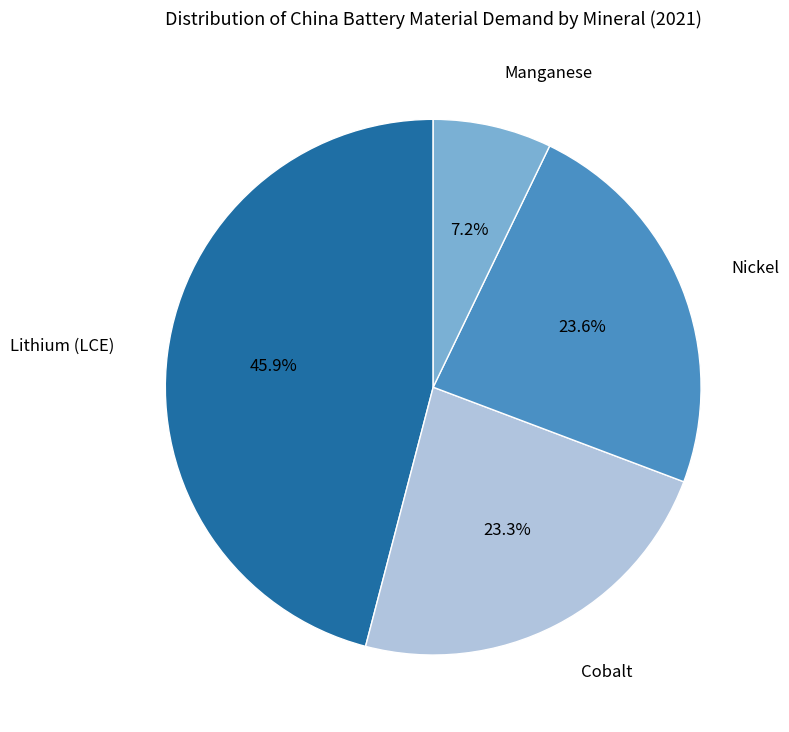

Is there any slice that represents more than half of the pie?

No